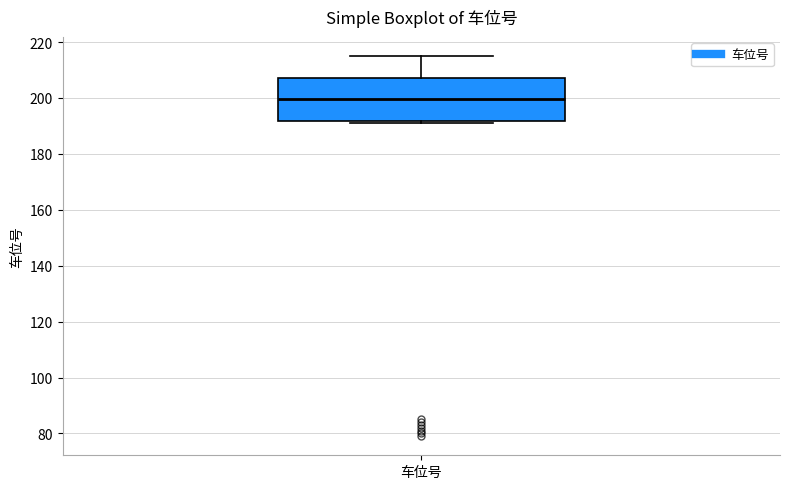

Transcribe this box plot: give where the median line is, the range the box spans, and where the two whiskers end, as read against the y-axis. The values are not printed on the chart, so give them approximately, as read against the axis.

median 200, box 192 to 208, whiskers 192 (just below the box's lower edge) to 216